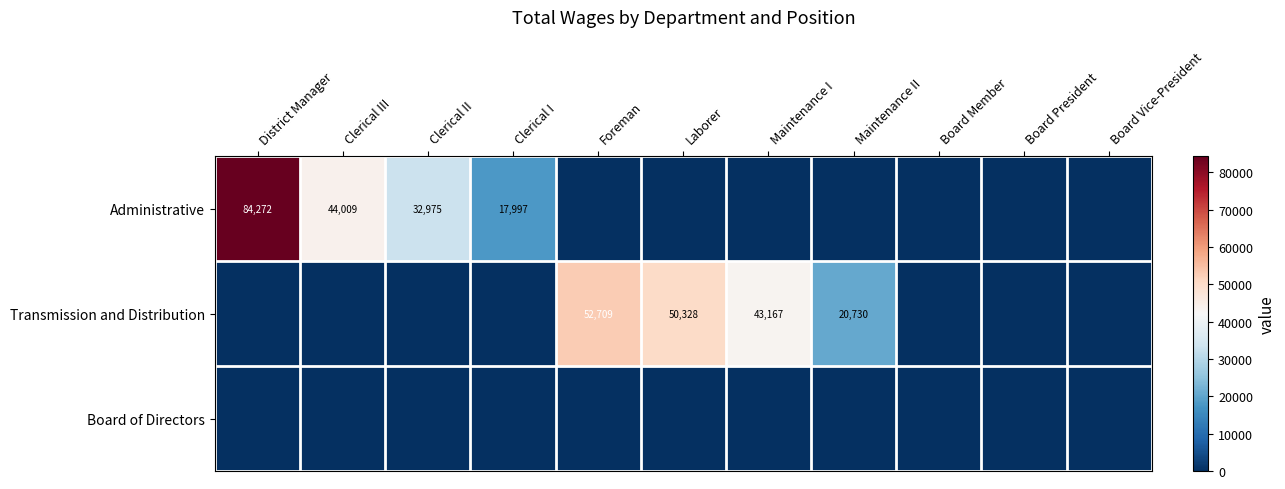

True or false: Administrative has a value of 44009 at Clerical III.

True